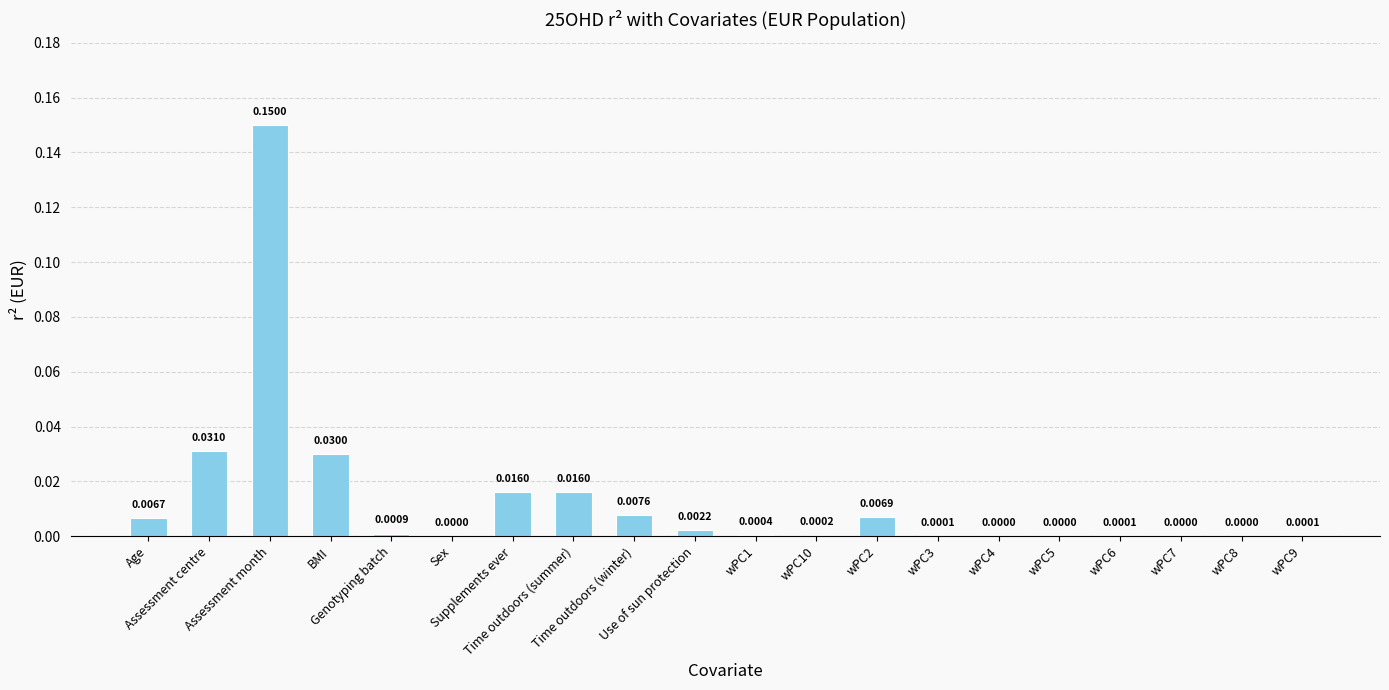

Between wPC5 and Genotyping batch, which is larger?

Genotyping batch